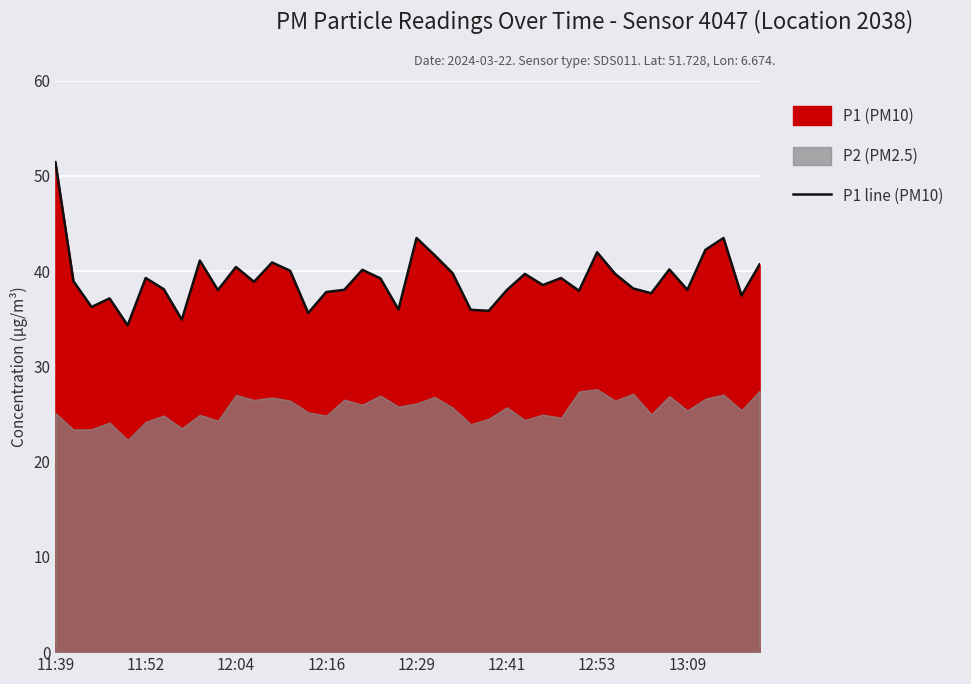

What is the average value?

39.2